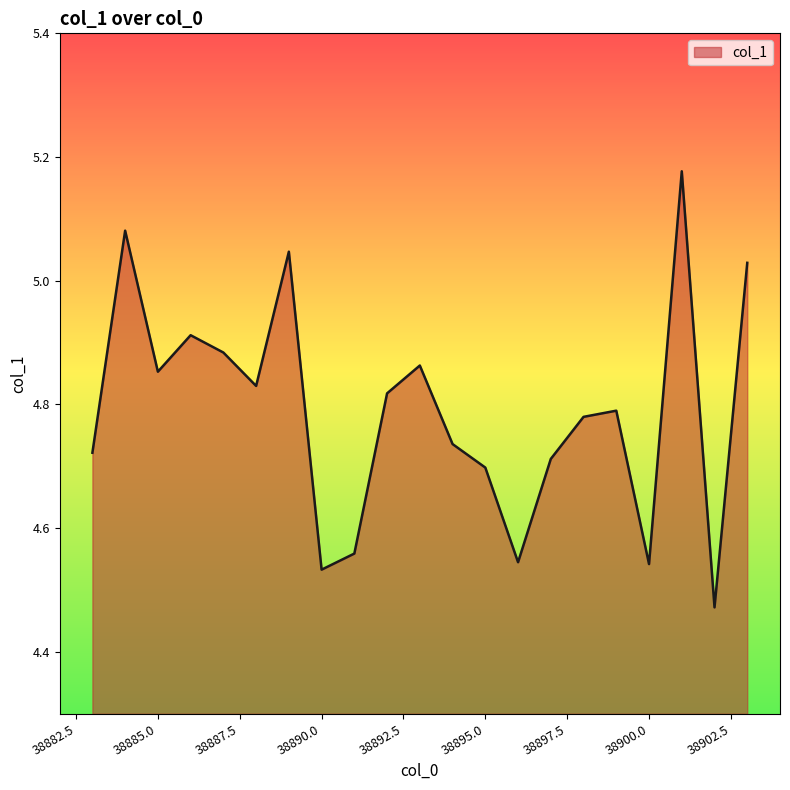

Where is the first local minimum?

38885.0